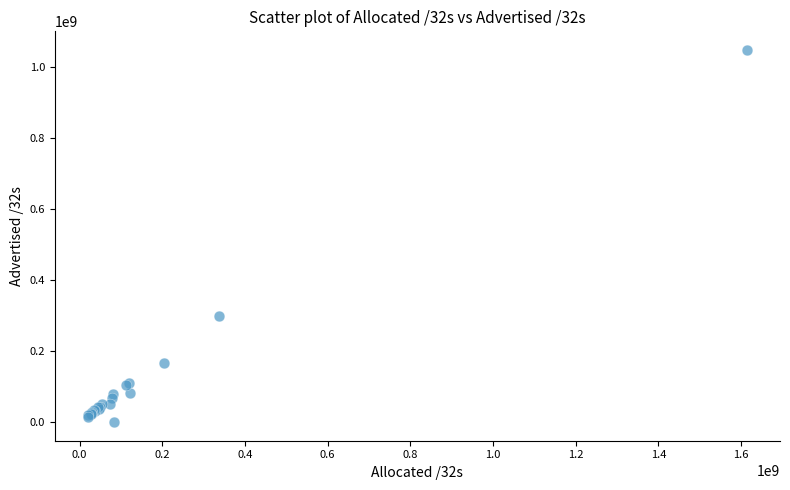

What Y value in the scatter plot is closest to 524470160?

300310688